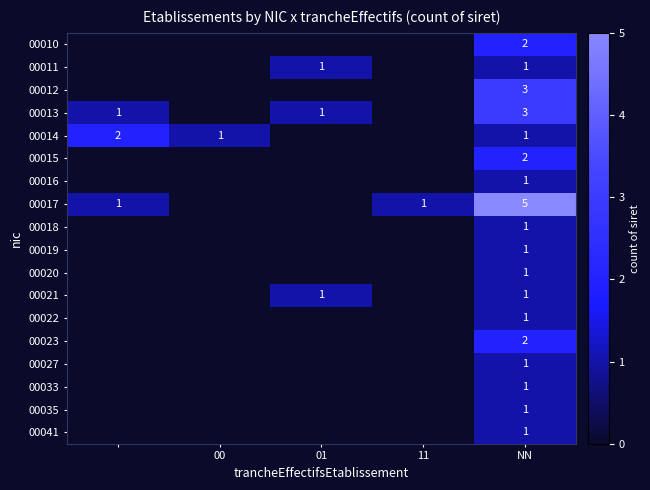

The 00022 series shows 1 at NN. True or false?

True